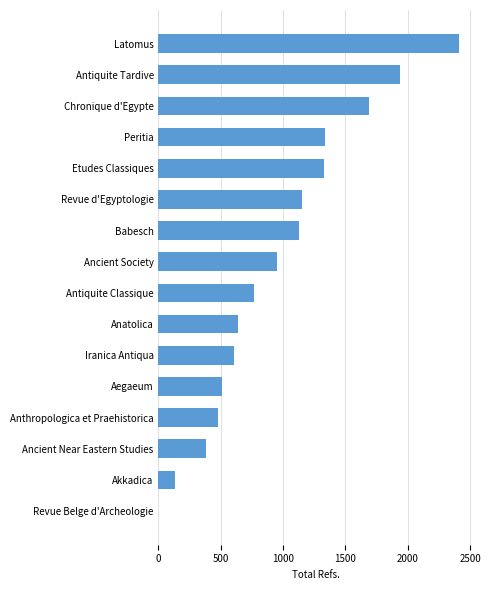

Is it true that the value at Antiquite Tardive is 1937?

True